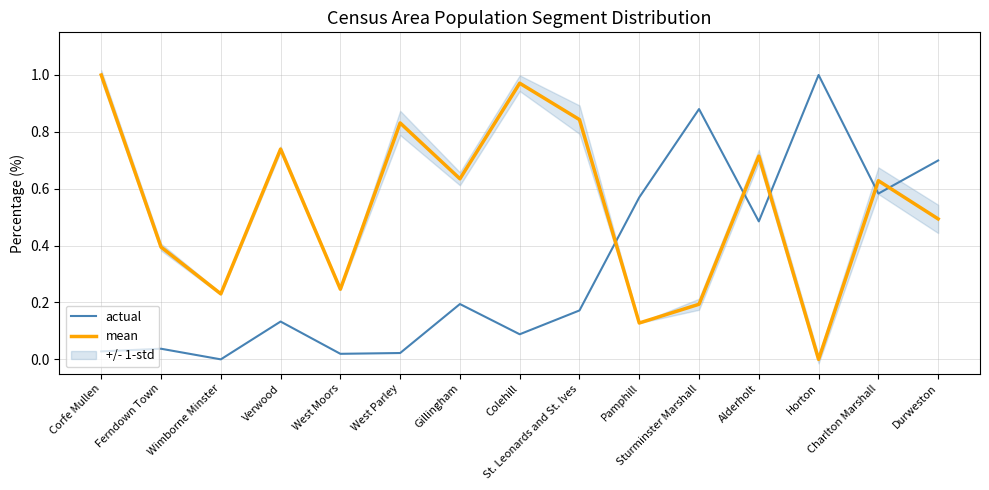

What is the label of the 13th point from the right?

Wimborne Minster